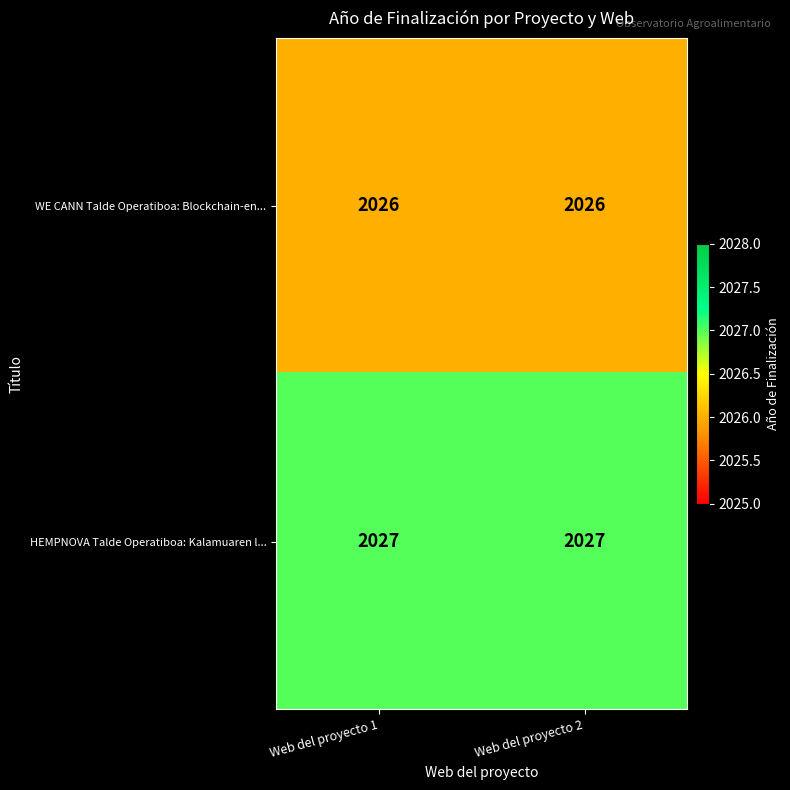

List the series in order of their peak value, highest first.

HEMPNOVA Talde Operatiboa: Kalamuaren l..., WE CANN Talde Operatiboa: Blockchain-en...